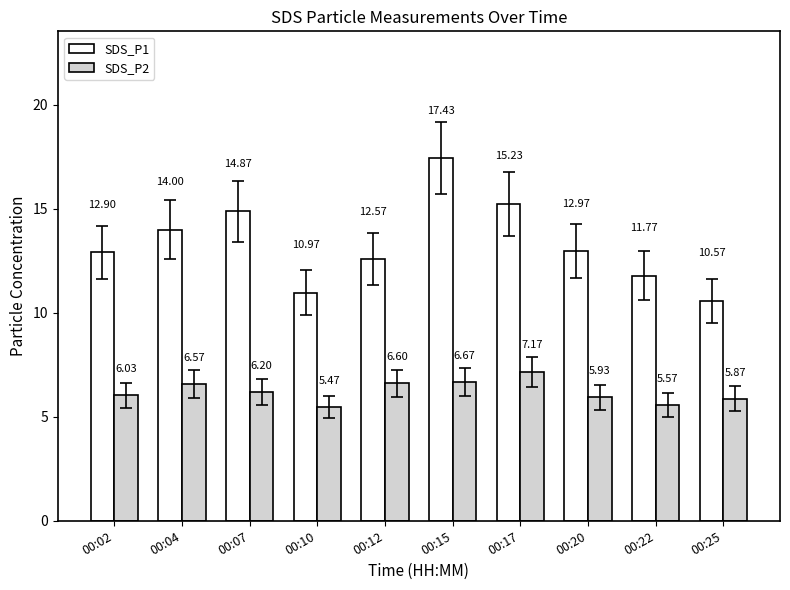

Which category has the lowest value in the SDS_P2 series?

00:10